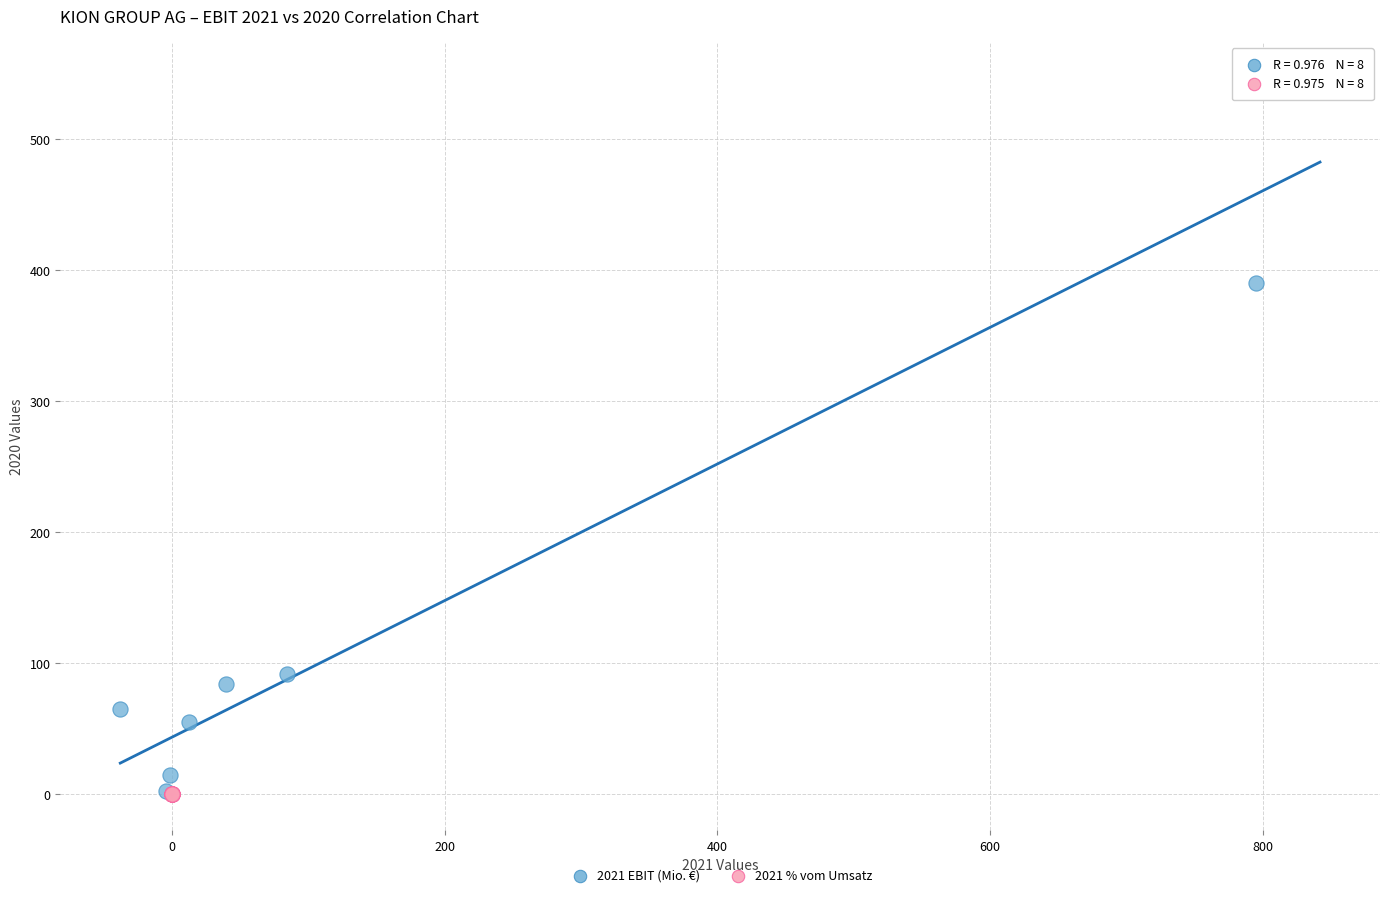

Which series has the widest spread of Y values?

2021 EBIT (Mio. €)